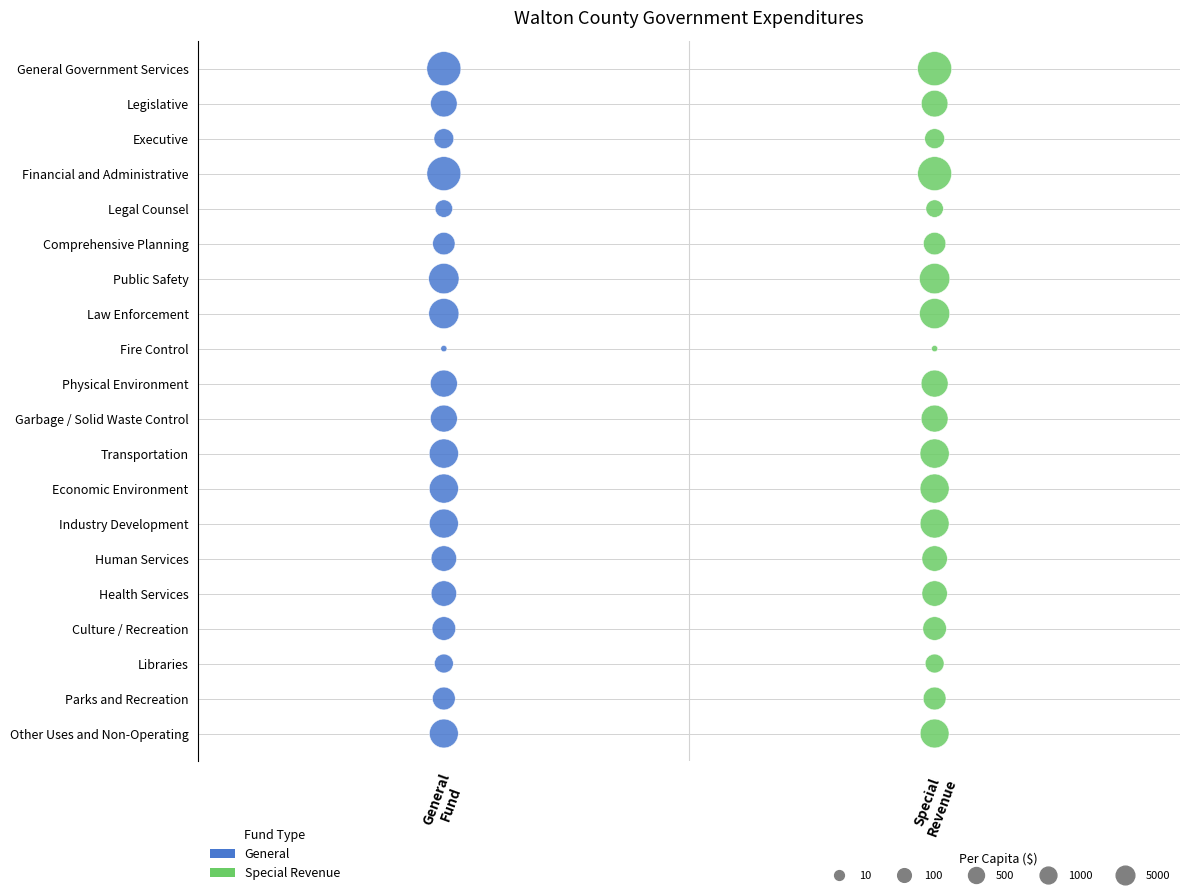

What are all the series names shown in the legend?

General, Special Revenue